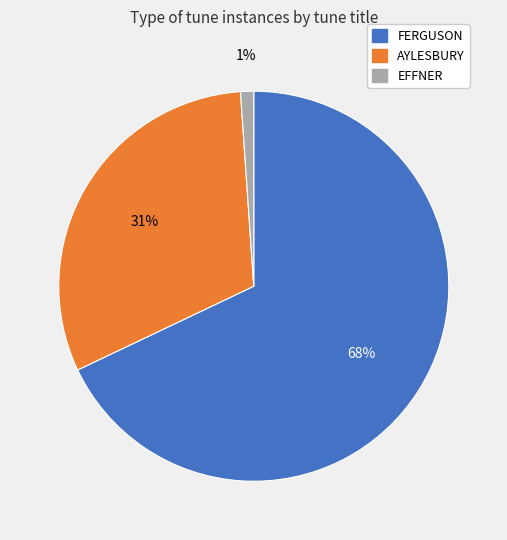

To the nearest percent, what is the combined percentage of AYLESBURY and EFFNER?

32%